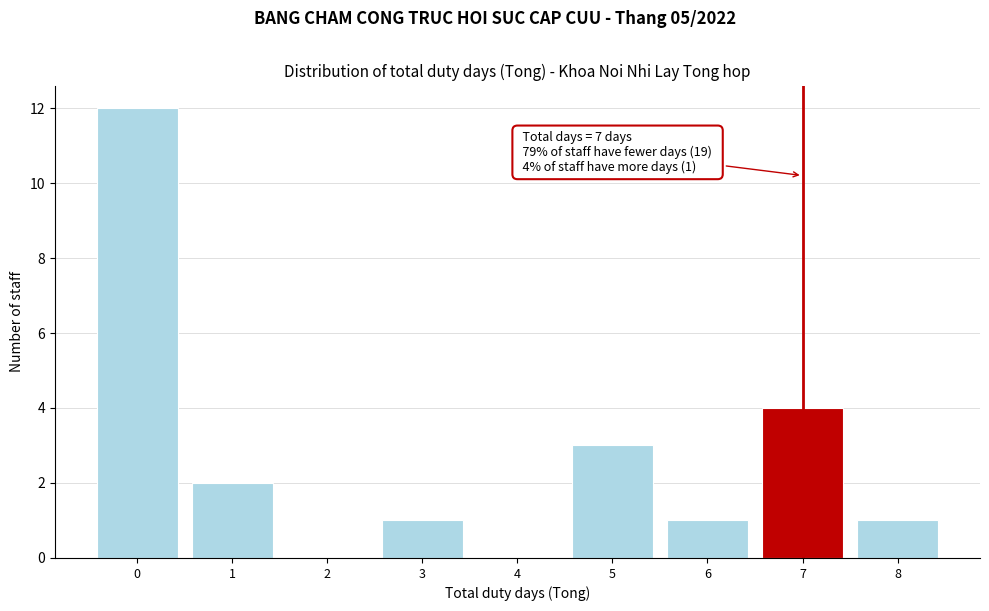

Reading left to right, what are all the values shown in this chart?

0=12	1=2	2=0	3=1	4=0	5=3	6=1	7=4	8=1